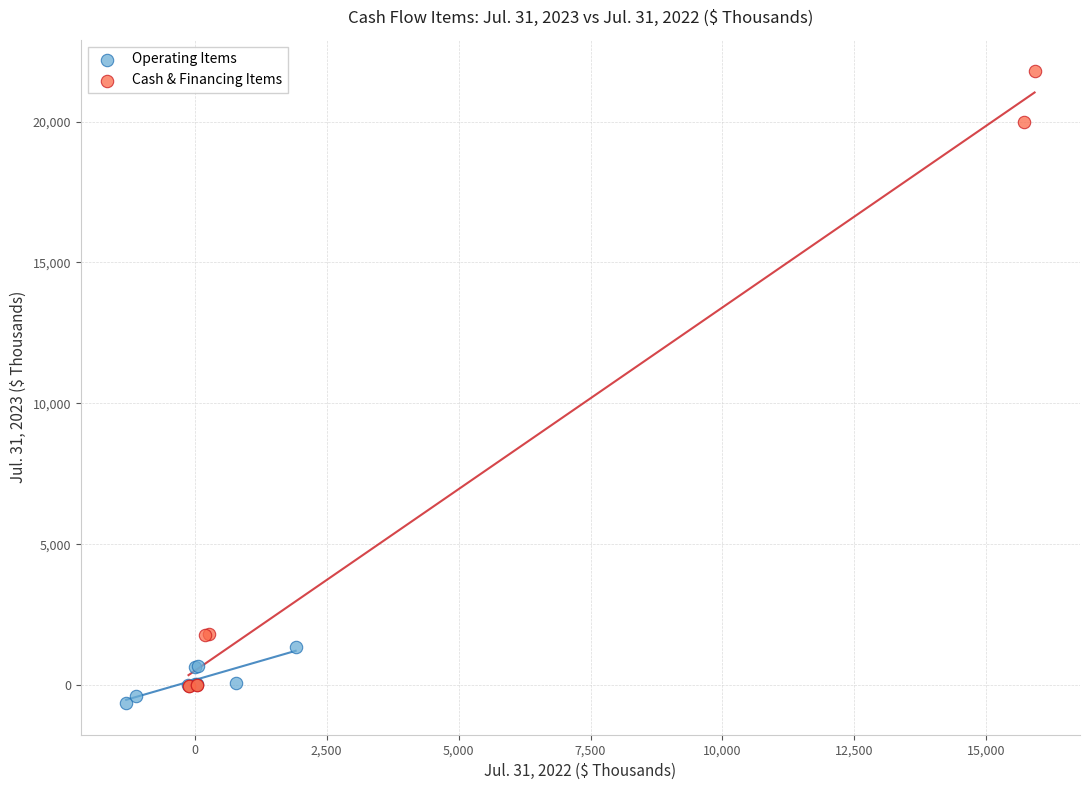

What are all the series names shown in the legend?

Operating Items, Cash & Financing Items